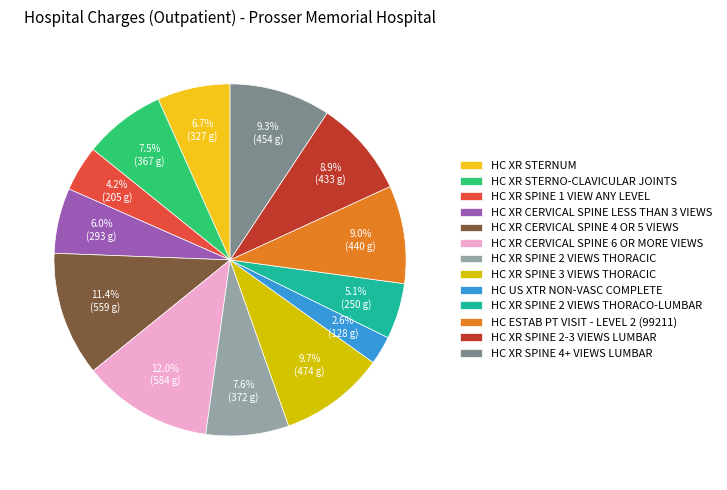

To the nearest percent, what percentage of the pie is HC US XTR NON-VASC COMPLETE?

3%